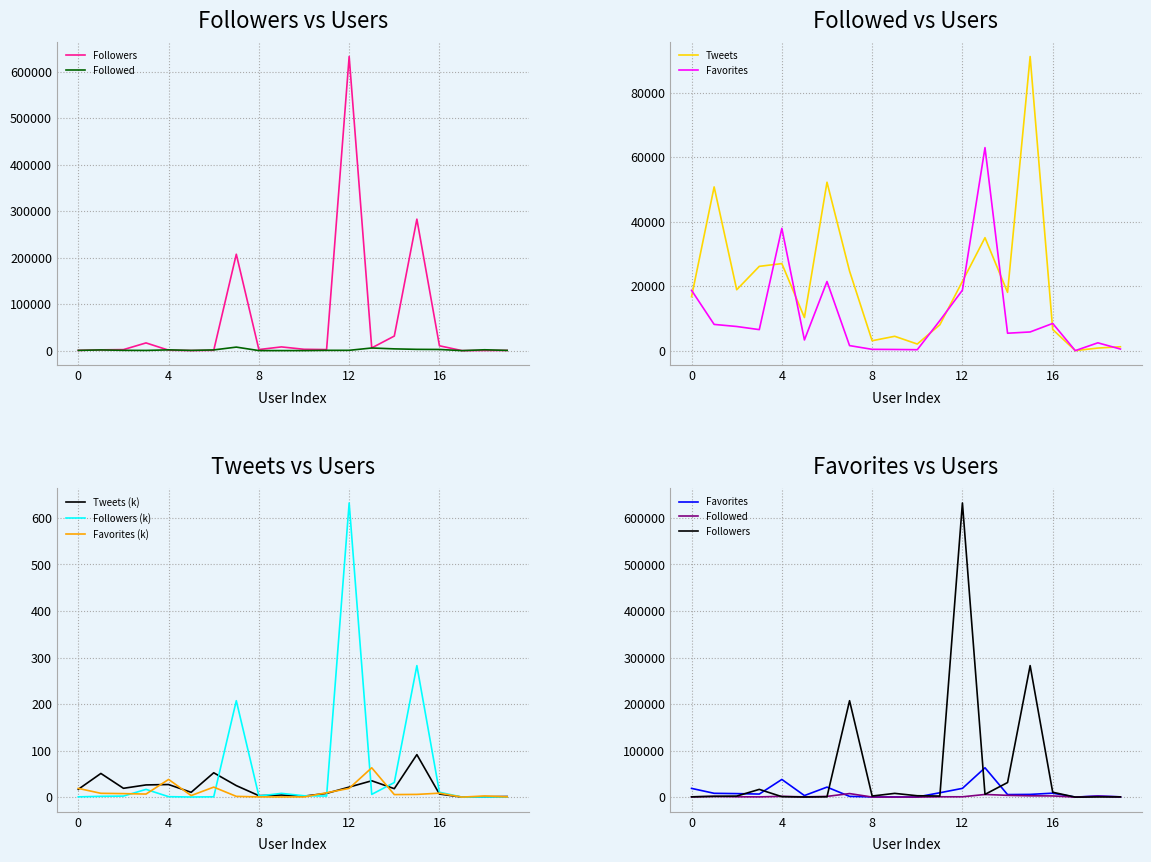

The Followers series shows 207210.0 at 7x7. True or false?

True